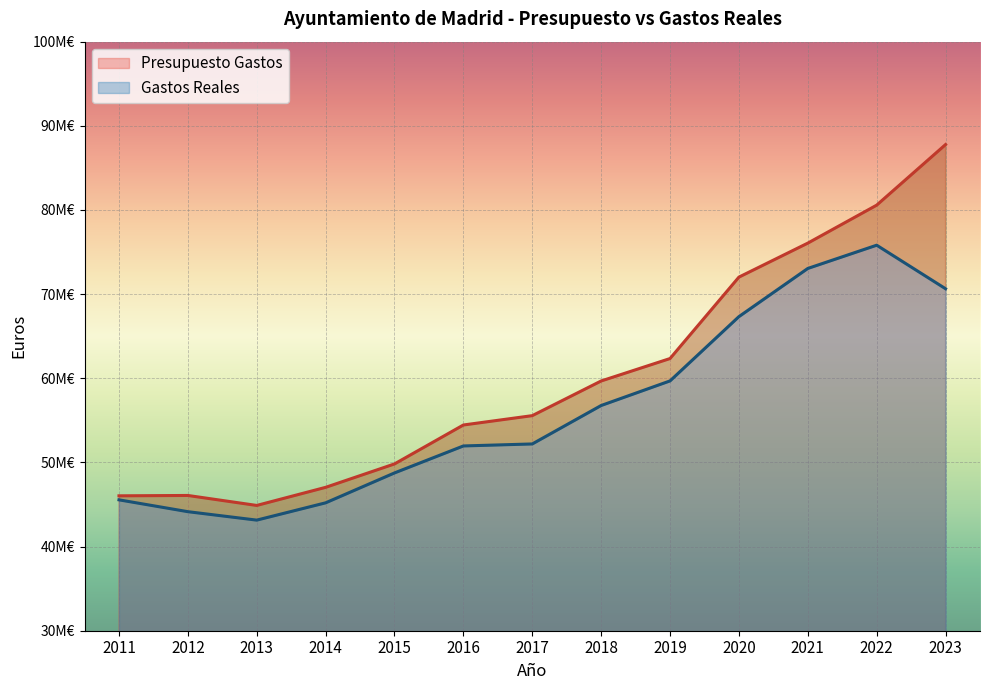

Where is Presupuesto Gastos nearest to the value 66330286?

2019